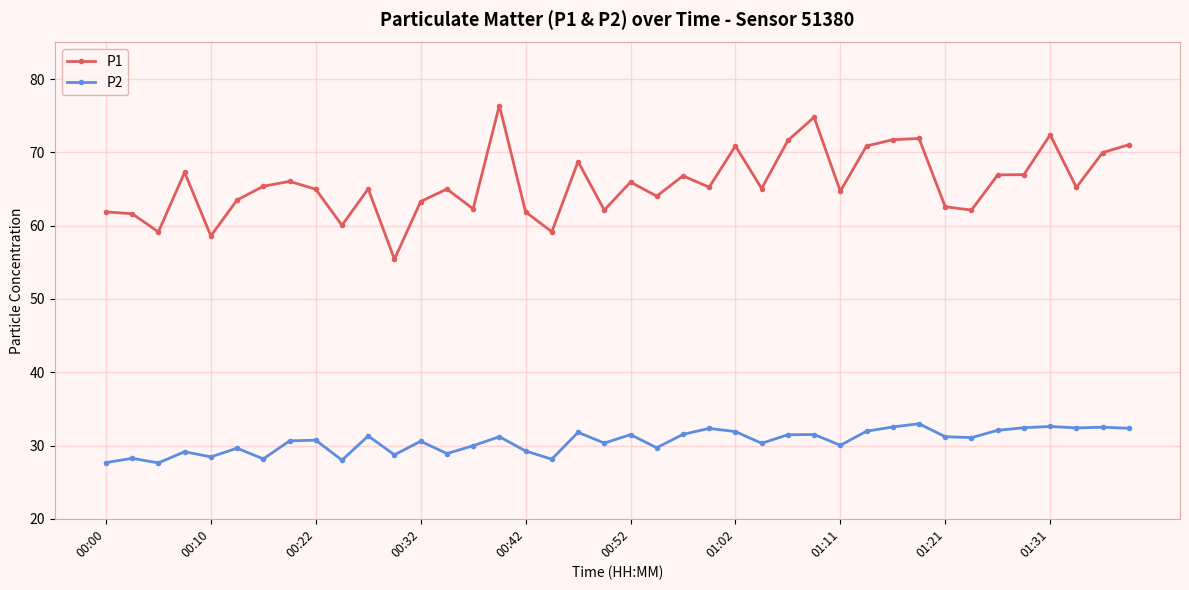

List the series in order of their peak value, lowest first.

P2, P1